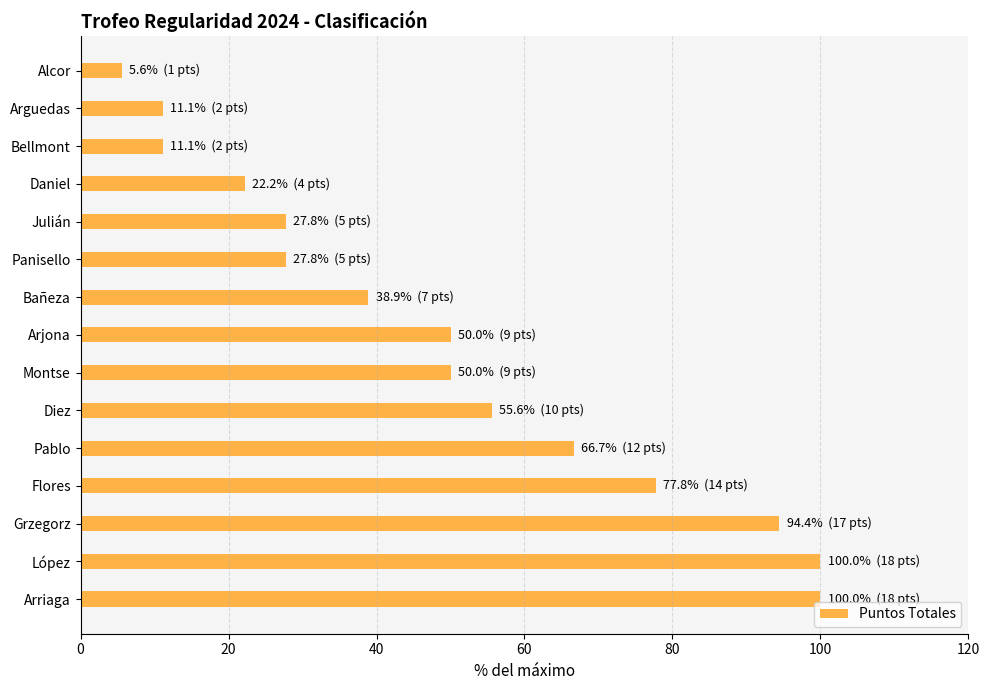

Which has a higher value, Arjona or Panisello?

Arjona